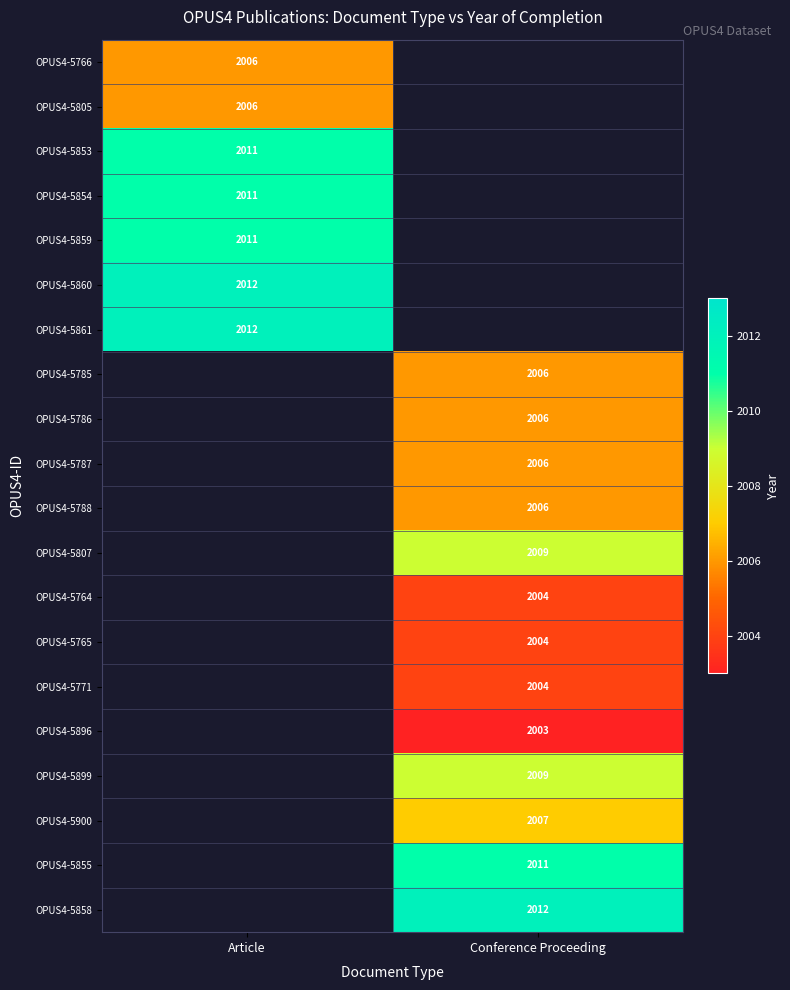

What is the spread (max minus min) of values at Article?

6.0